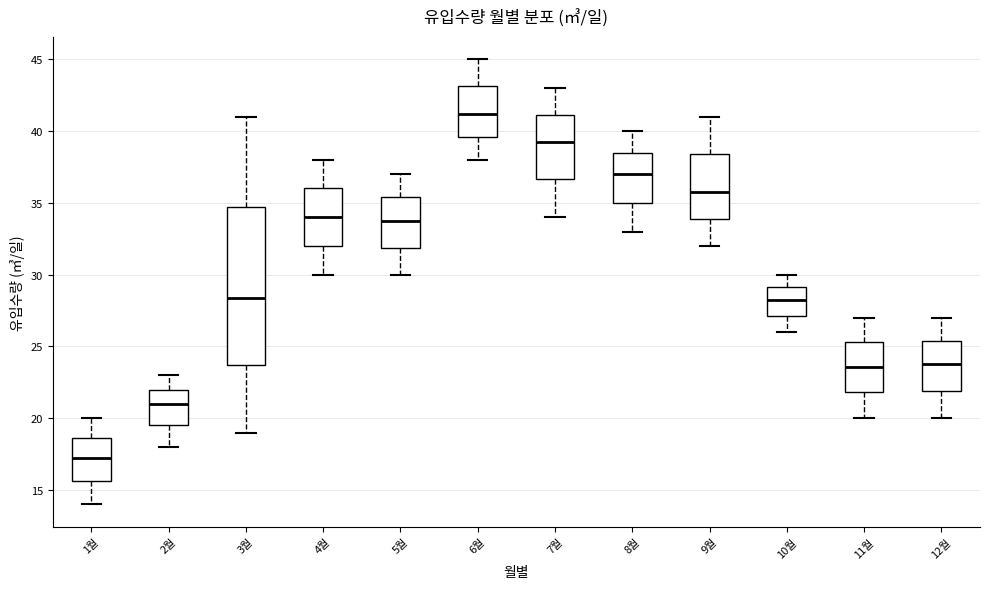

Reading left to right, read every box against the y-axis: the position of its median line, the range the box covers, and the ends of its whiskers. The values are not printed on the chart, so give them approximately, as read against the axis.

1월: median 17.5, box 15.5 to 18.5, whiskers 14.0 to 20.0
2월: median 21.0, box 19.5 to 22.0, whiskers 18.0 to 23.0
3월: median 28.5, box 23.5 to 34.5, whiskers 19.0 to 41.0
4월: median 34.0, box 32.0 to 36.0, whiskers 30.0 to 38.0
5월: median 34.0, box 32.0 to 35.5, whiskers 30.0 to 37.0
6월: median 41.0, box 39.5 to 43.0, whiskers 38.0 to 45.0
7월: median 39.5, box 36.5 to 41.0, whiskers 34.0 to 43.0
8월: median 37.0, box 35.0 to 38.5, whiskers 33.0 to 40.0
9월: median 36.0, box 34.0 to 38.5, whiskers 32.0 to 41.0
10월: median 28.5, box 27.0 to 29.0, whiskers 26.0 to 30.0
11월: median 23.5, box 22.0 to 25.5, whiskers 20.0 to 27.0
12월: median 24.0, box 22.0 to 25.5, whiskers 20.0 to 27.0